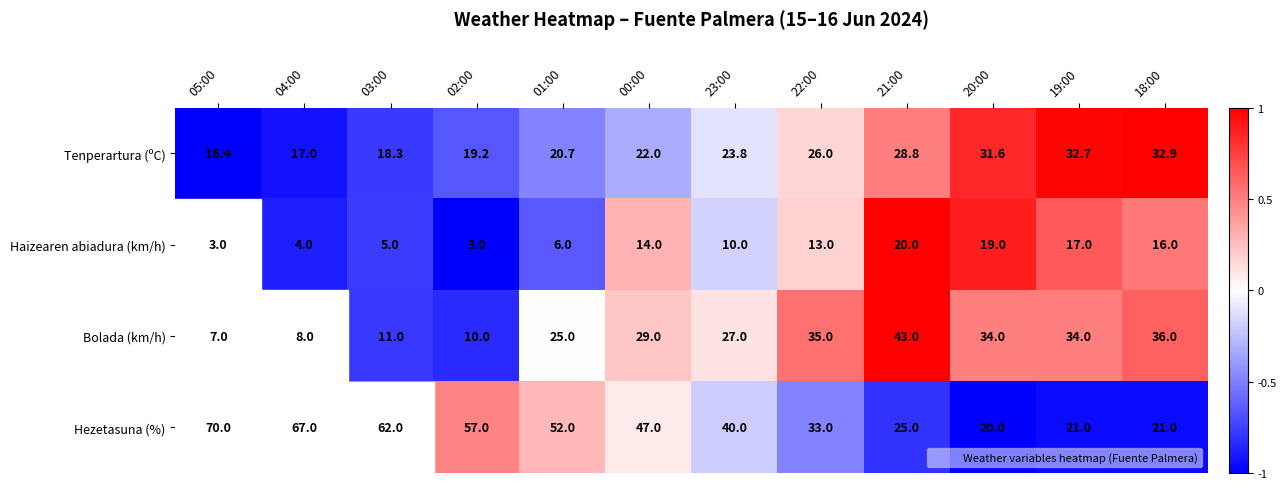

What is the maximum value shown in the chart?

70.0